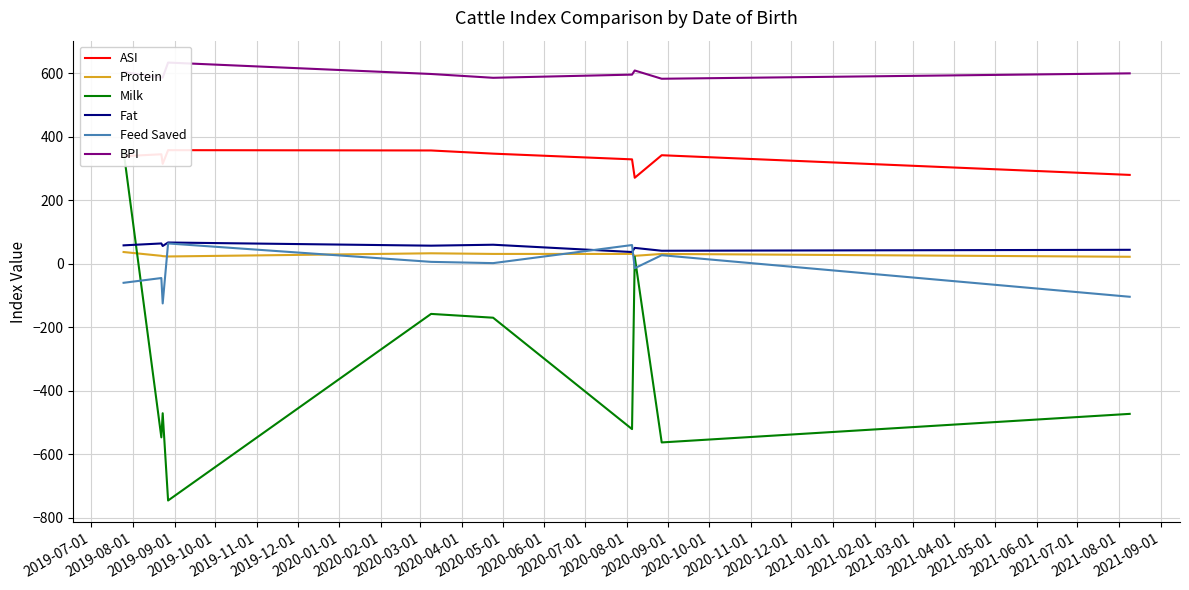

Which series has the largest range (max minus min)?

Milk